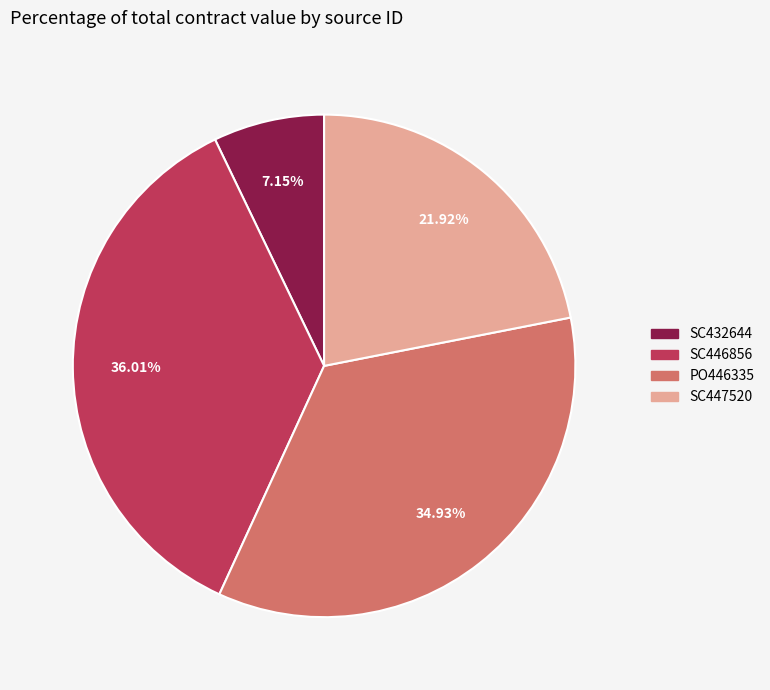

Do SC447520 and SC432644 together represent more than half of the pie?

No